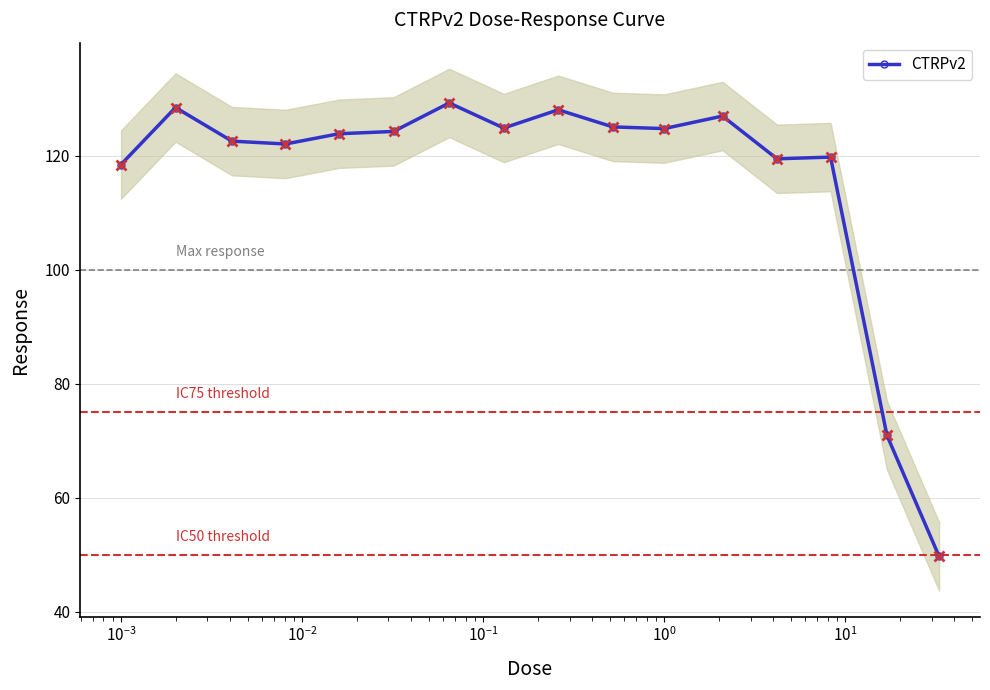

What is the minimum value shown in the chart?

49.7